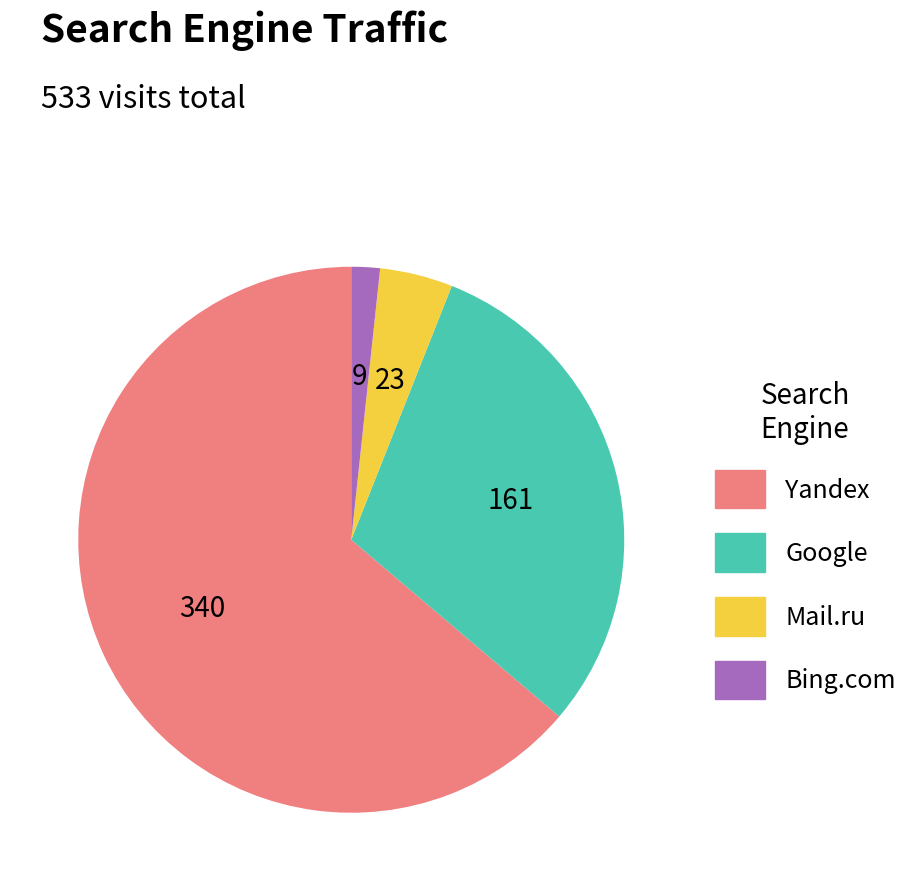

Does any single category account for the majority?

Yes